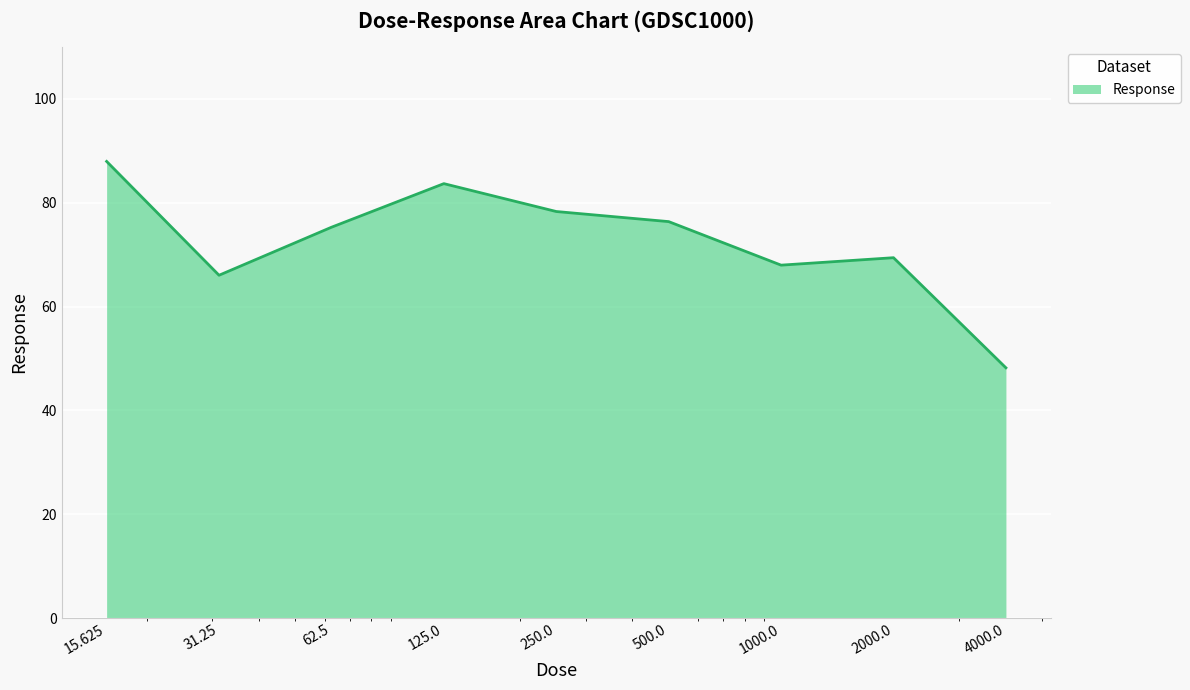

Does the chart have visible grid lines?

Yes